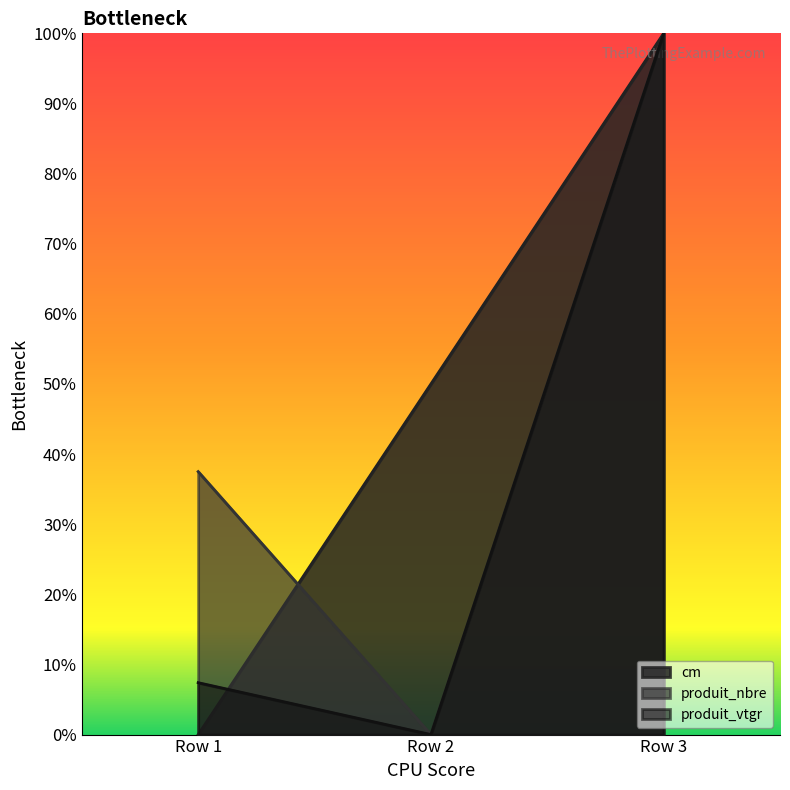

How many positive values does the produit_vtgr series have?

2